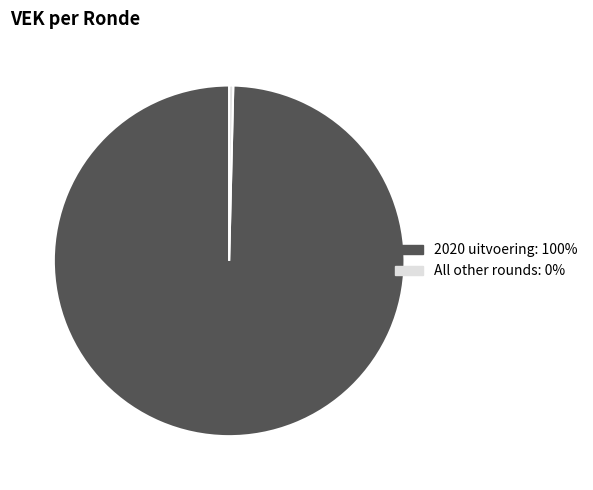

How many segments does this pie chart have?

2